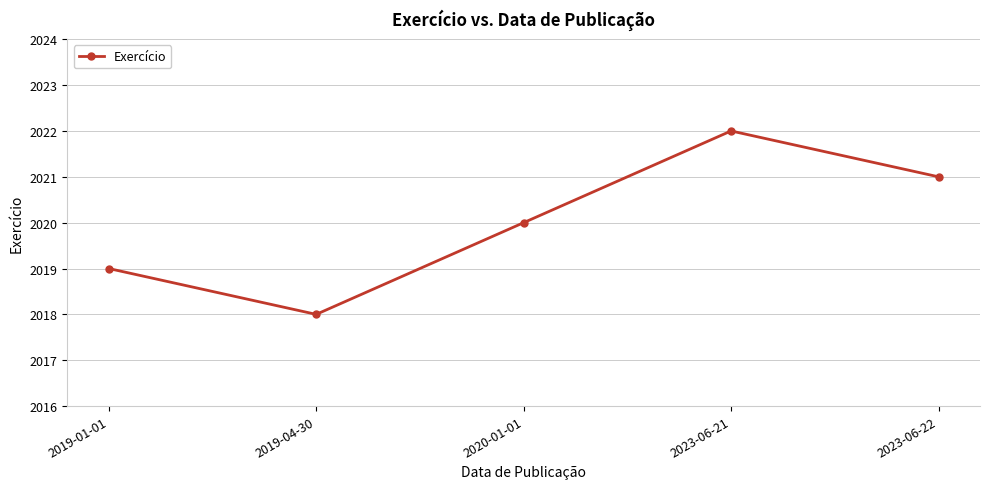

Where is the data nearest to the value 2020?

2020-01-01